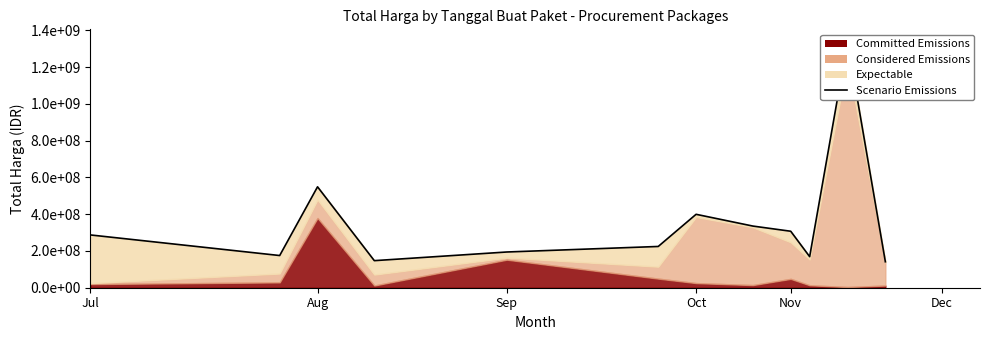

What is the label of the 11th point from the right?

Aug